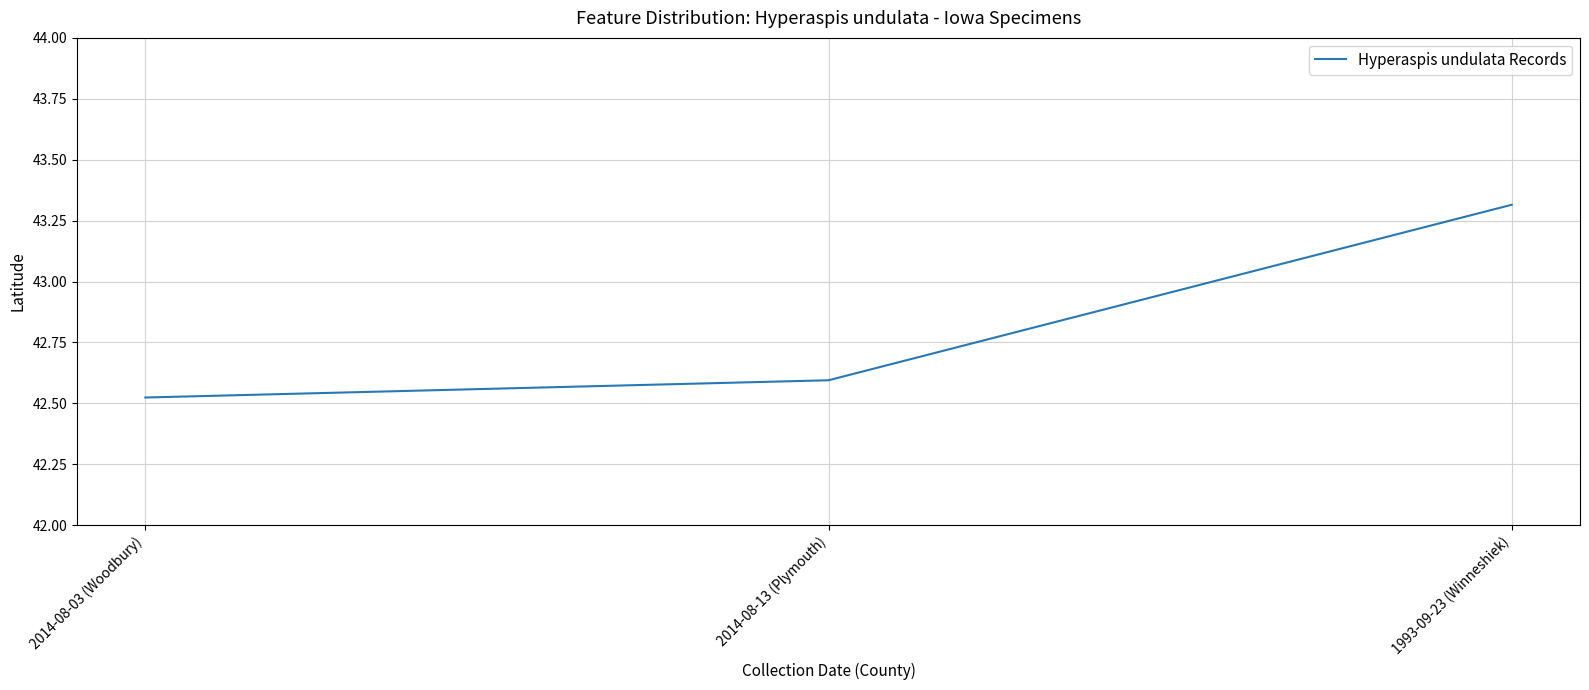

How many lines are shown in the chart?

1